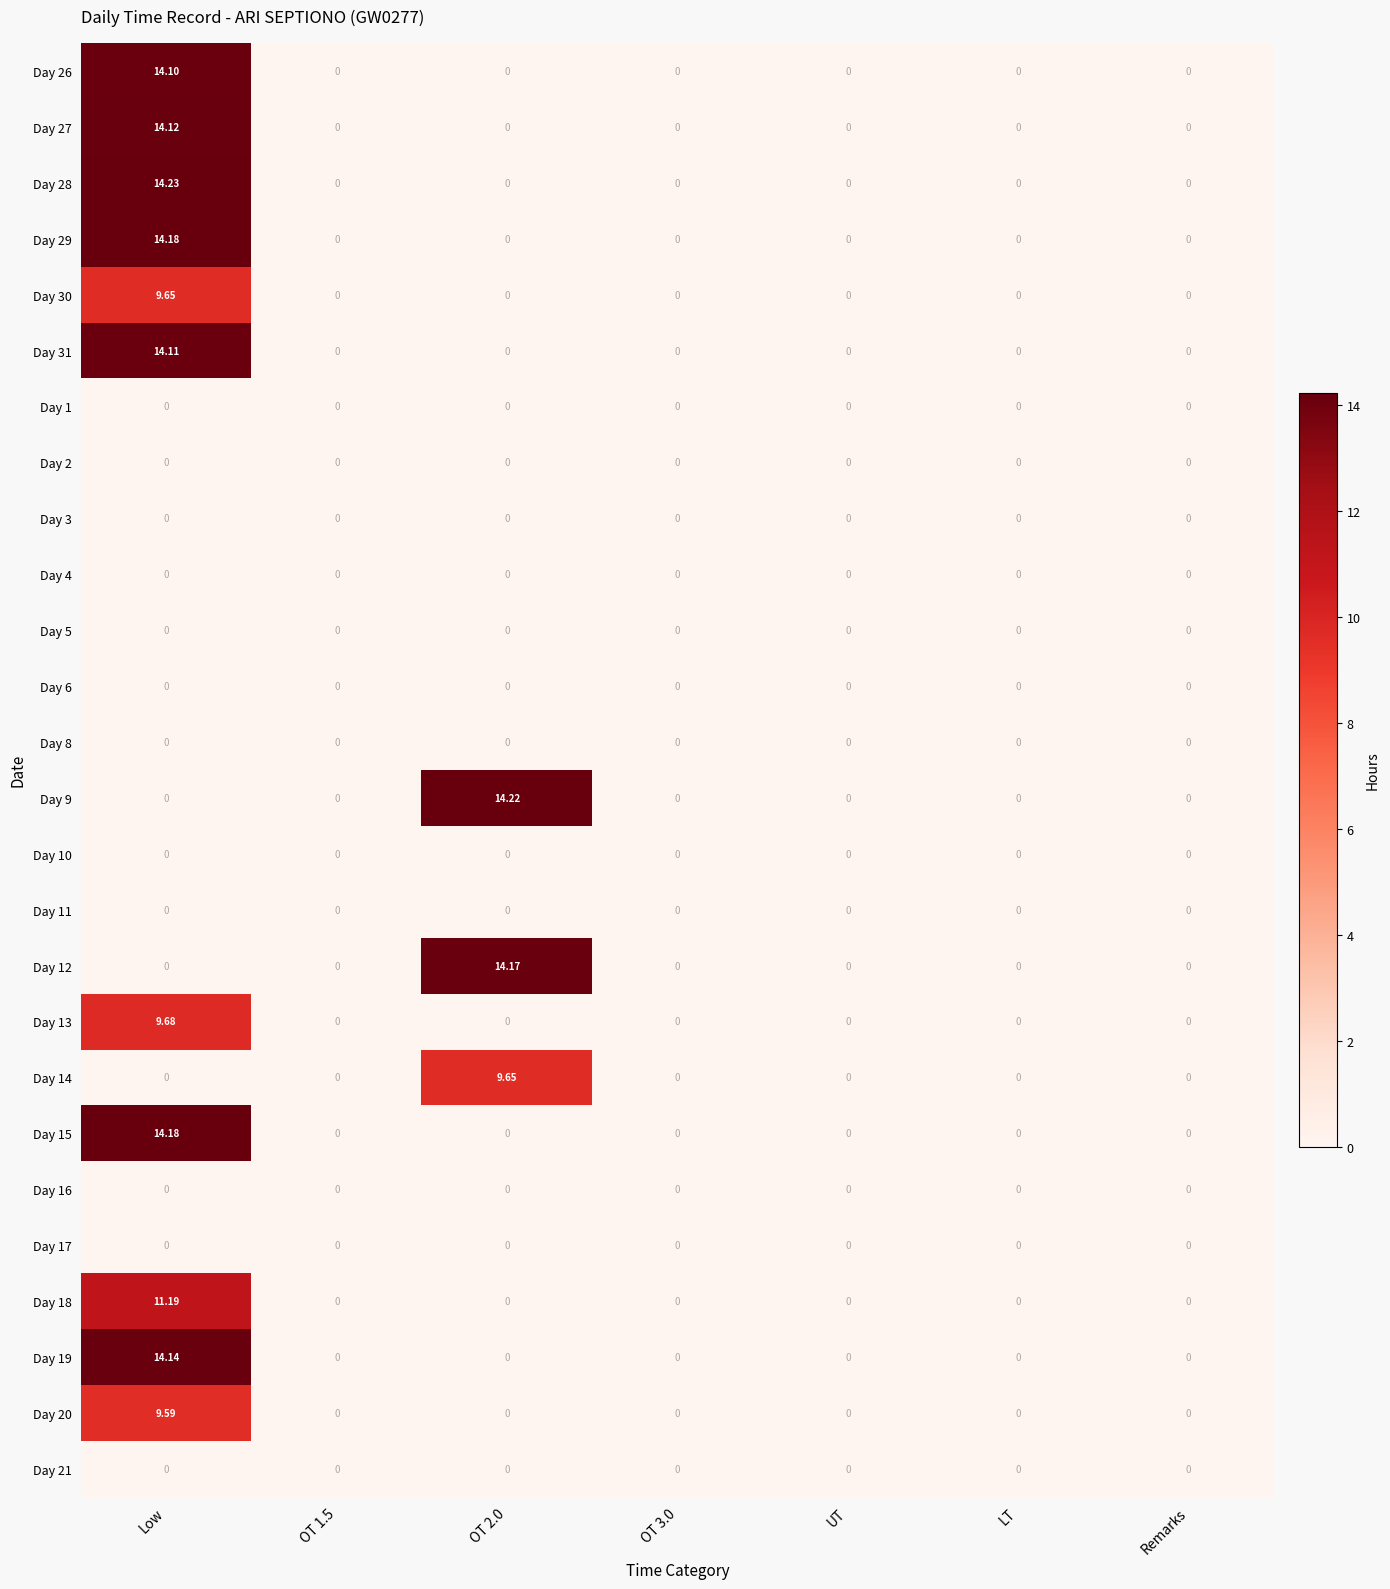

At which category does the chart reach its peak across all series?

Low